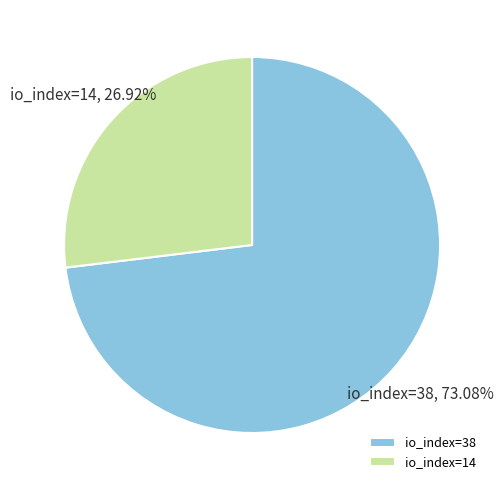

What portion of the pie excludes io_index=14?

73.1%